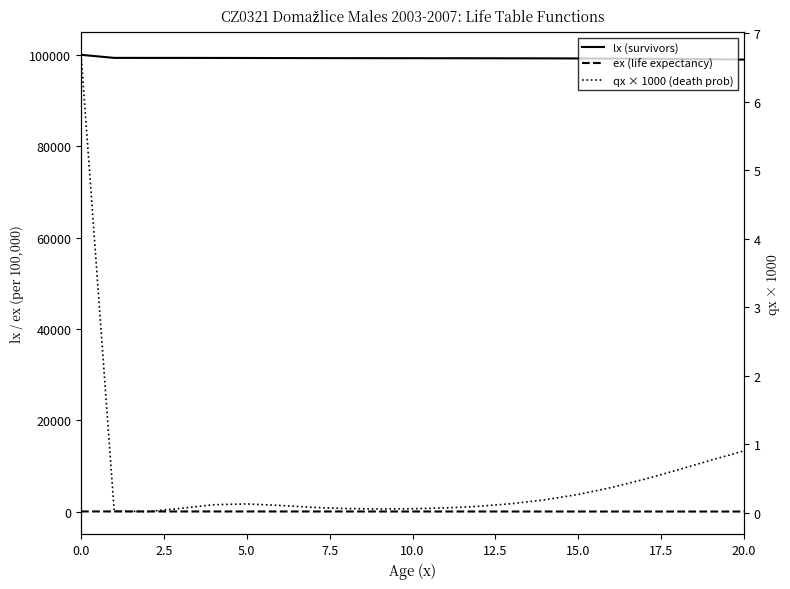

Which series has the largest range (max minus min)?

lx (survivors)